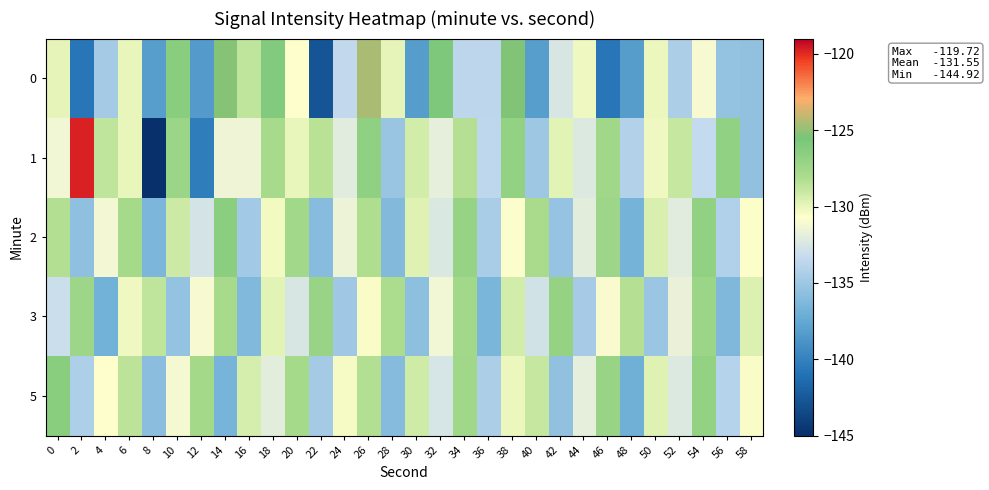

At 16, list the series in order from smallest to largest.

3, 2, 1, 5, 0